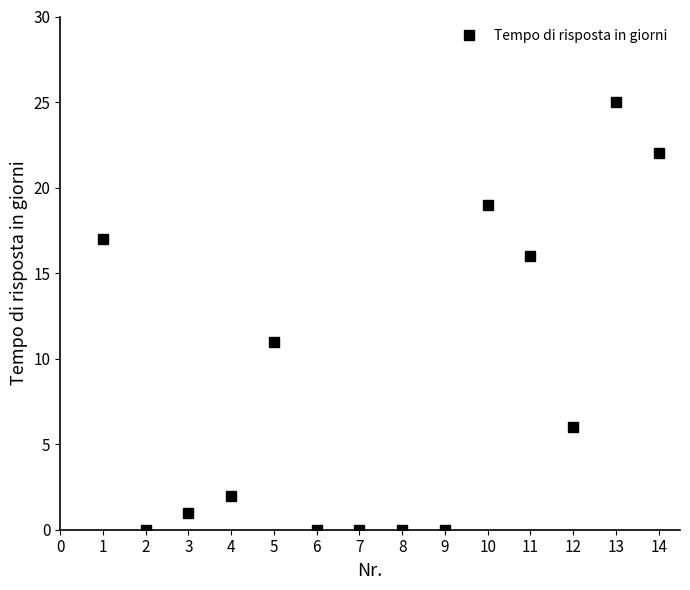

Reading left to right, what are all the values shown in this chart?

17	0	1	2	11	0	0	0	0	19	16	6	25	22